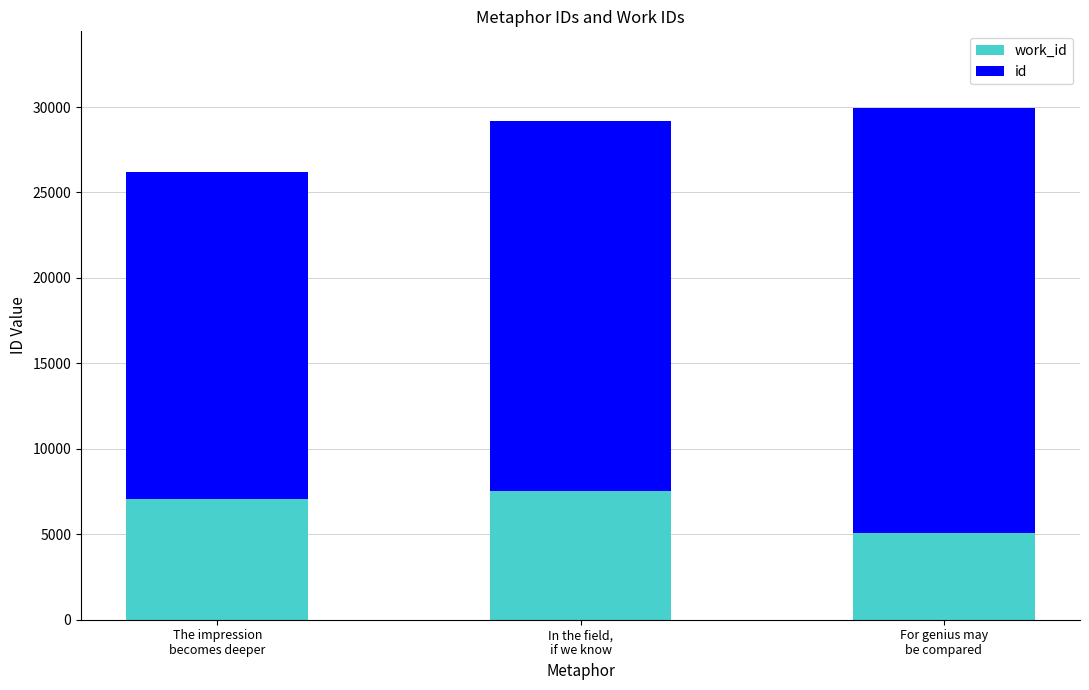

Which series has the widest spread of values?

id